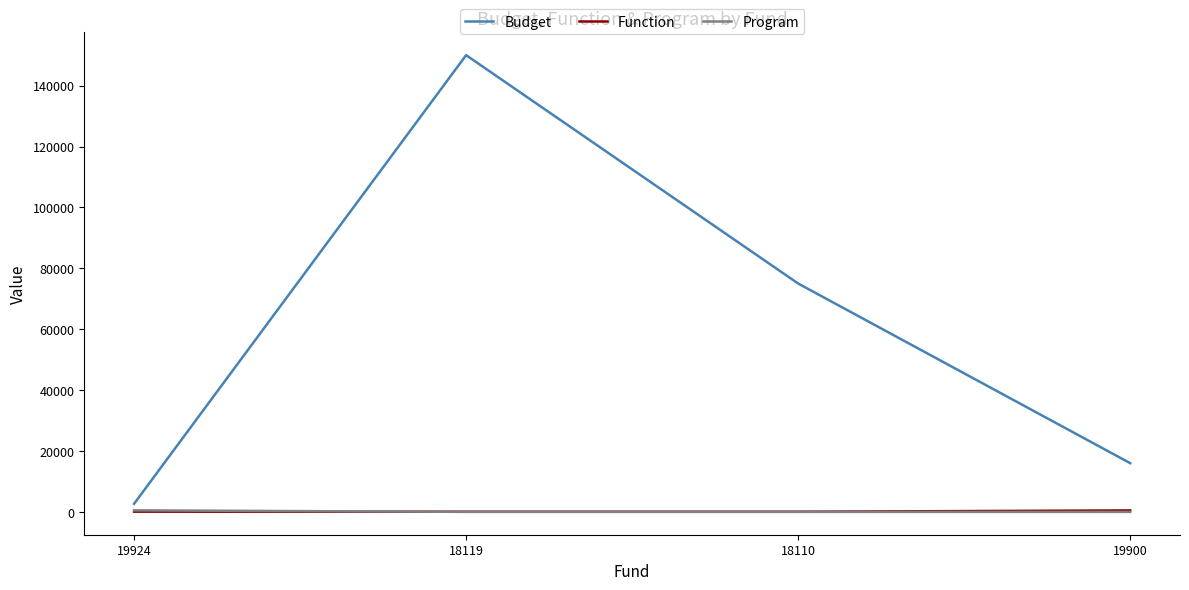

Which series has the largest range (max minus min)?

Budget